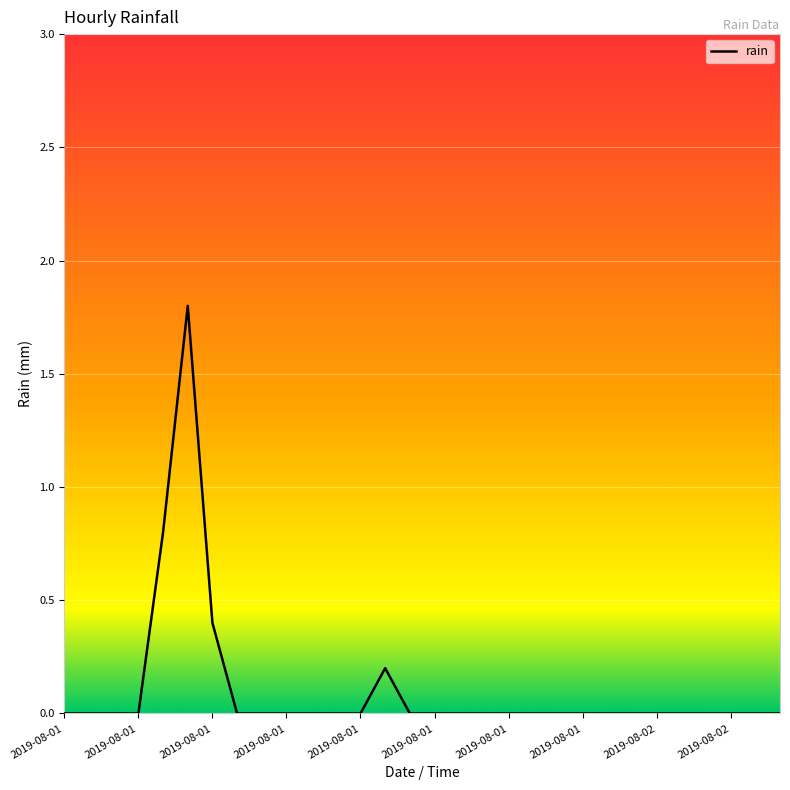

Count the number of categories in the chart.

30